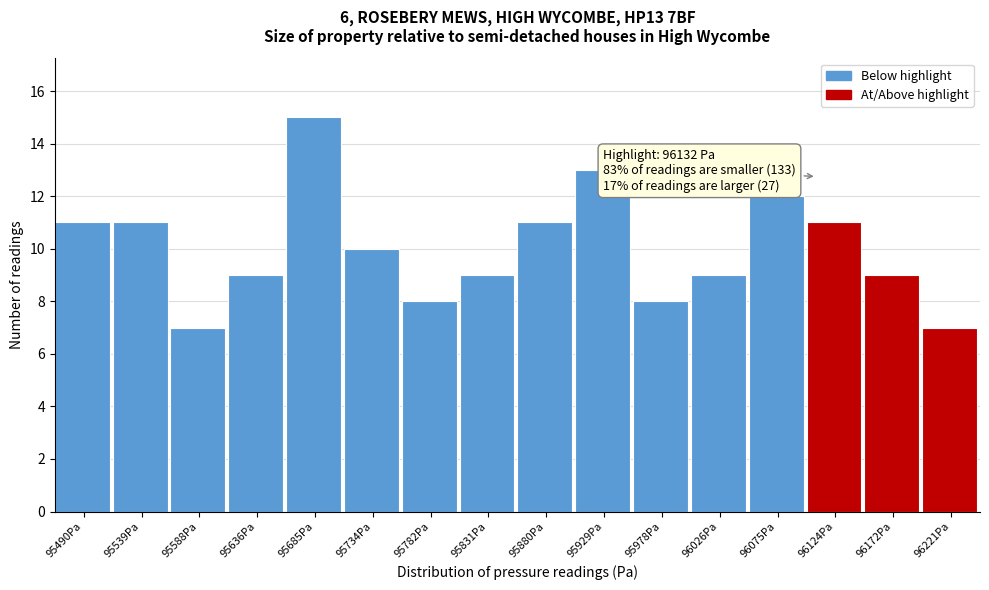

Reading right to left, list all the values displayed in this chart.

7	9	11	12	9	8	13	11	9	8	10	15	9	7	11	11